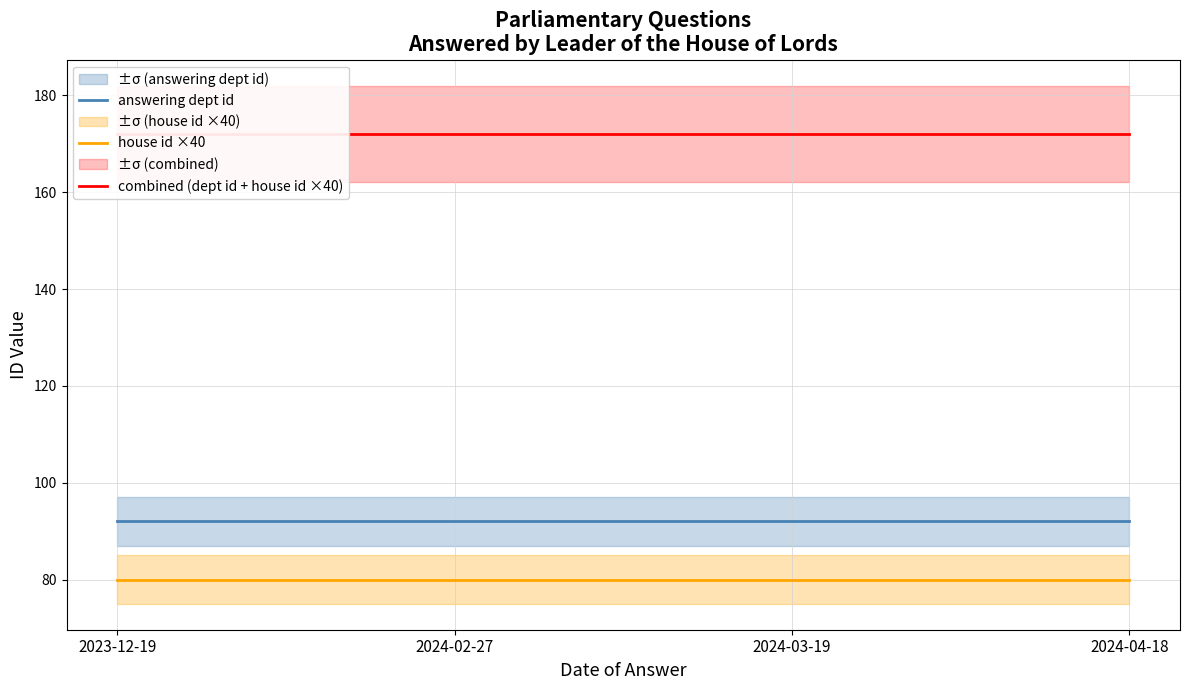

What is the value of the answering dept id point at the 1st from the left?

92